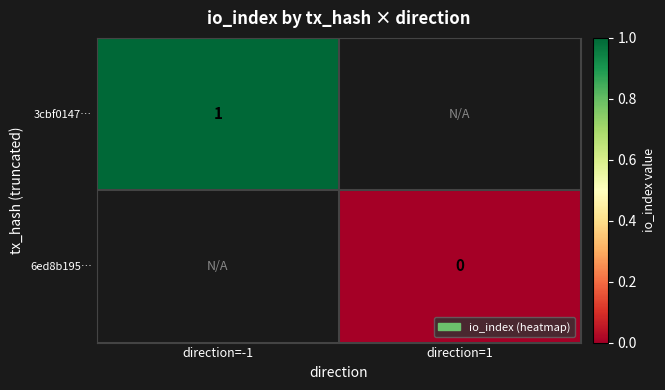

At how many categories does at least one series exceed 0?

1